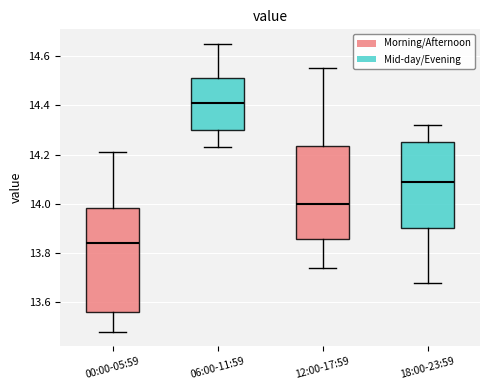

Comparing the boxes themselves (not the whiskers), which one is the tallest?

00:00-05:59